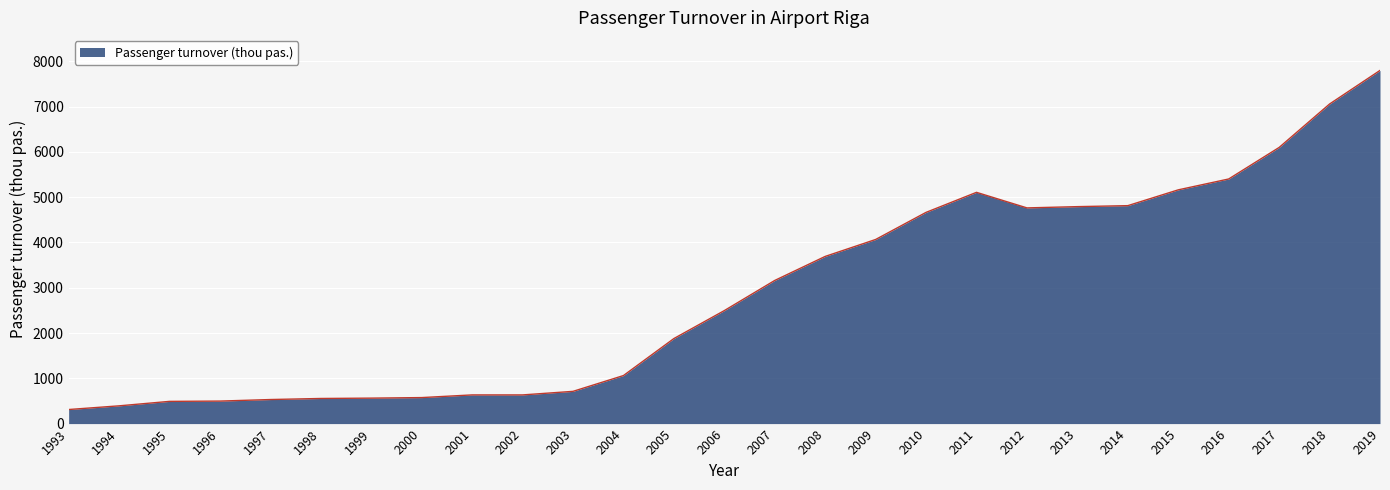

What is the sum of the values at 2012 and 2014?

9574.3